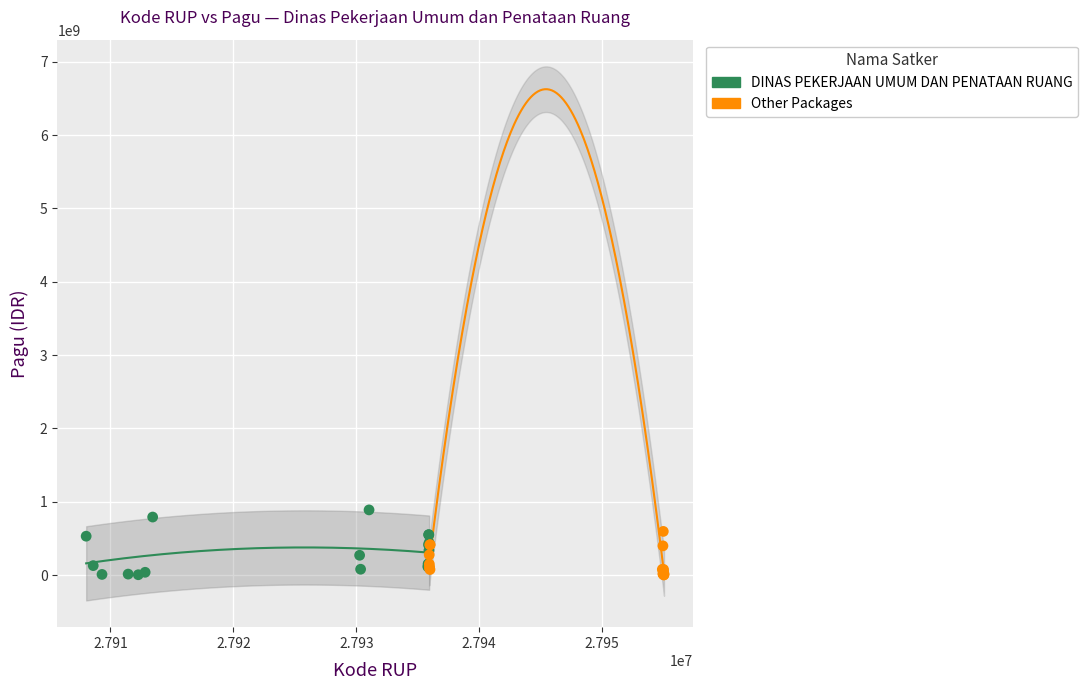

Which series reaches the maximum Y coordinate?

DINAS PEKERJAAN UMUM DAN PENATAAN RUANG